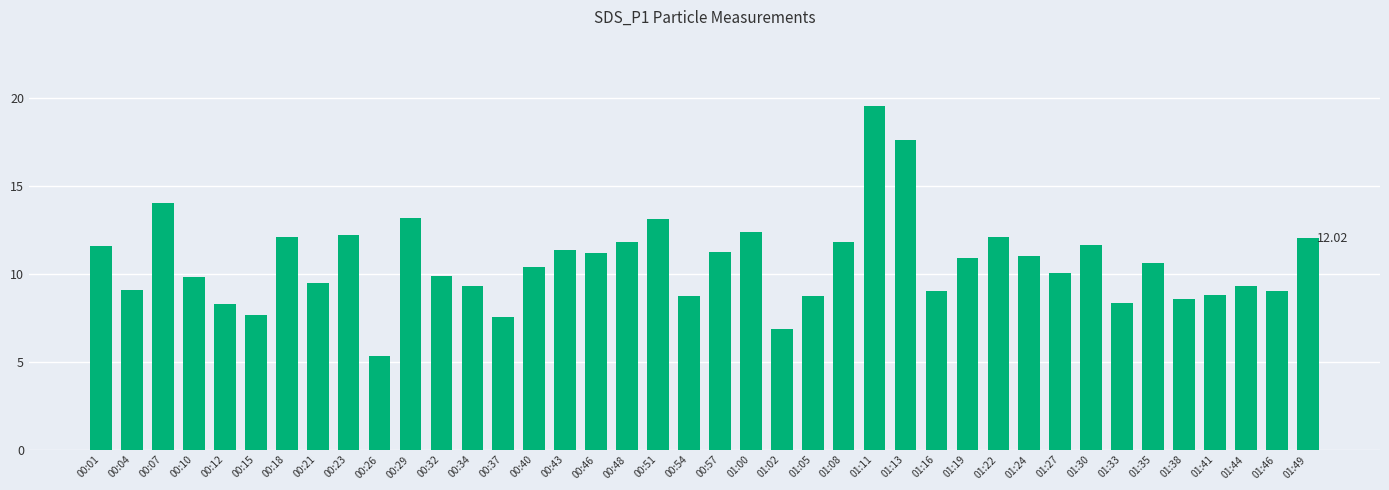

What is the change in value from 00:51 to 01:02?

-6.2